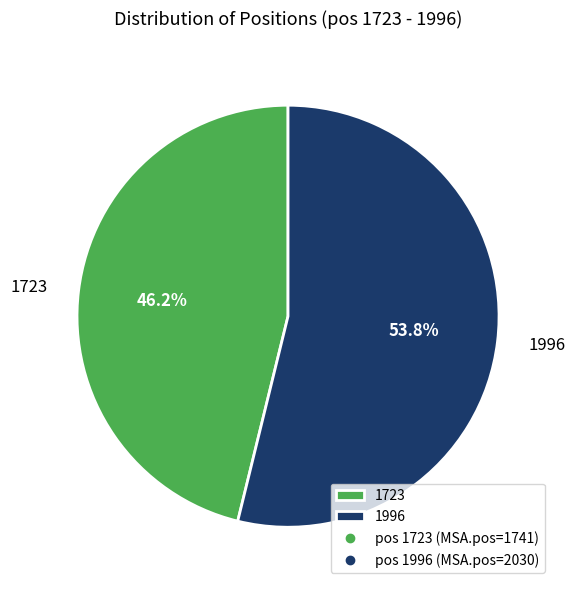

To the nearest percent, what is the combined percentage of 1996 and 1723?

100%